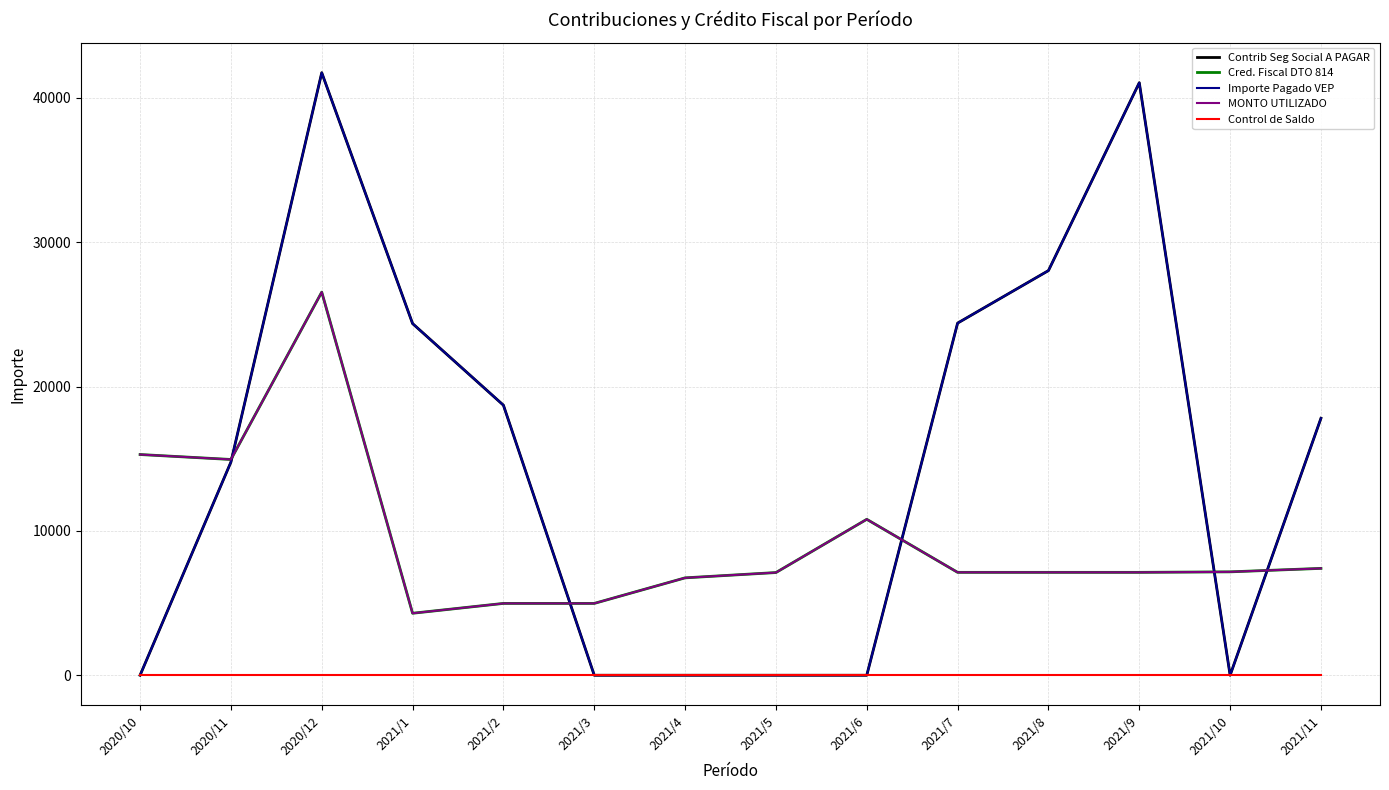

How many lines are shown in the chart?

5